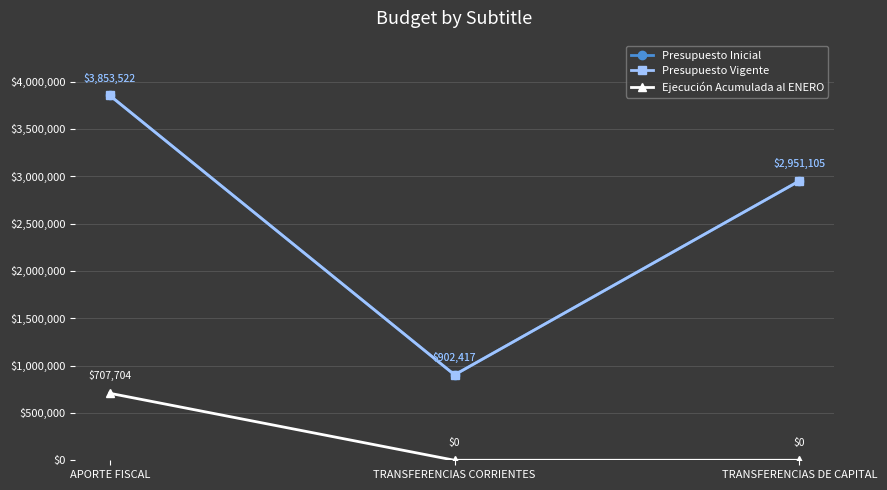

Does the chart have visible grid lines?

Yes